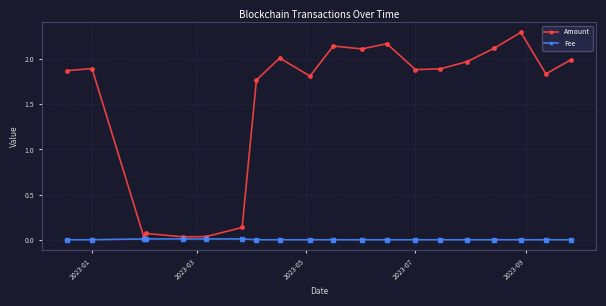

True or false: Amount and Fee intersect in this chart.

False